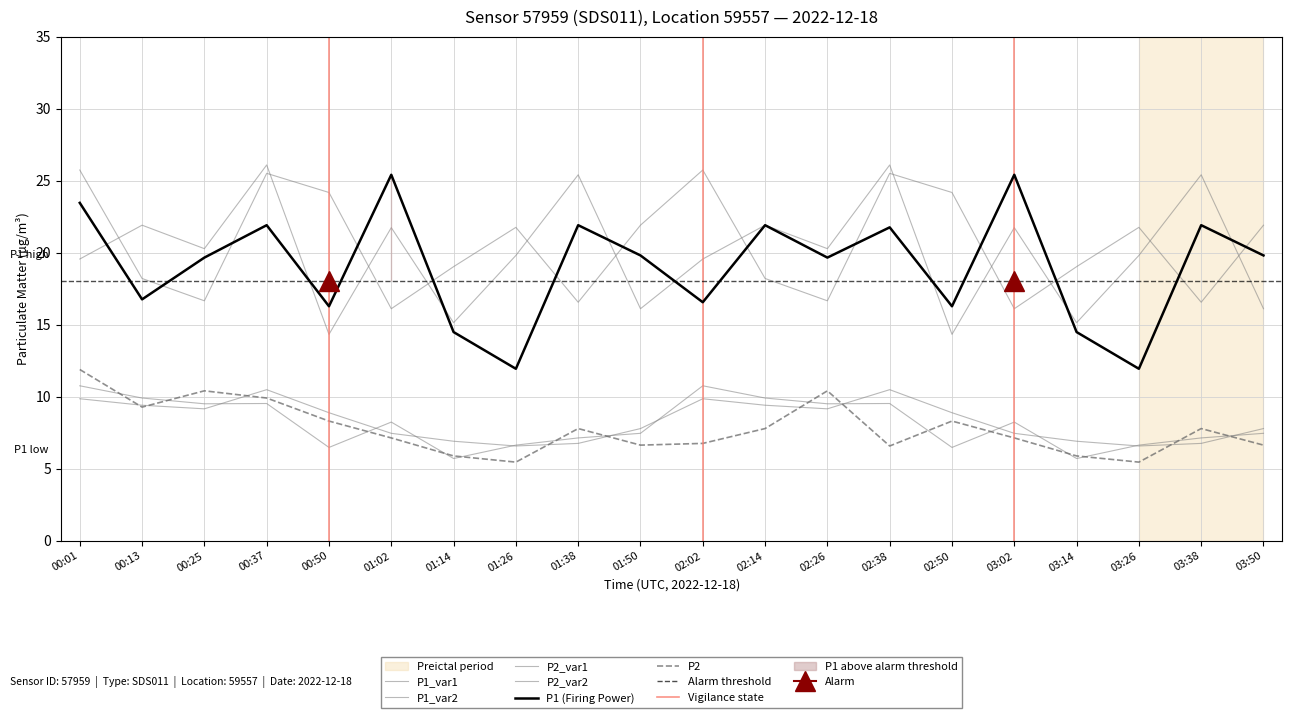

Read the P2_var1 value at 02:26.

9.2